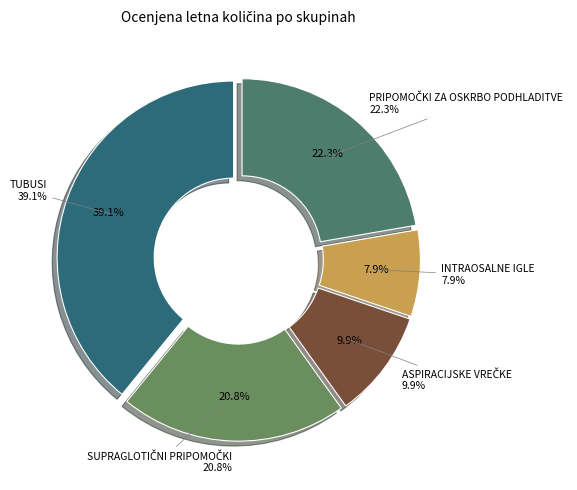

What is the ratio of the value at SUPRAGLOTIČNI PRIPOMOČKI to the value at TUBUSI?

0.5